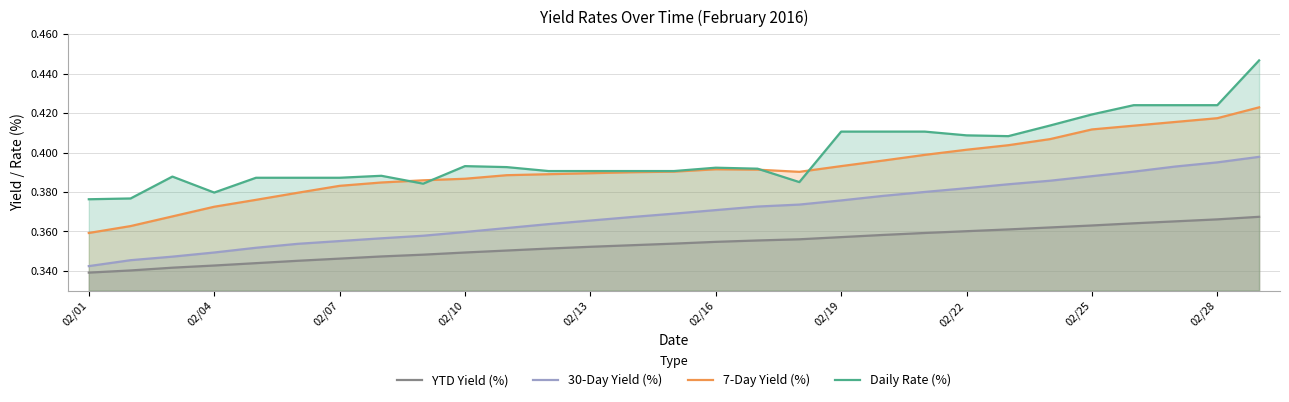

What are all the series names shown in the legend?

YTD Yield (%), 30-Day Yield (%), 7-Day Yield (%), Daily Rate (%)